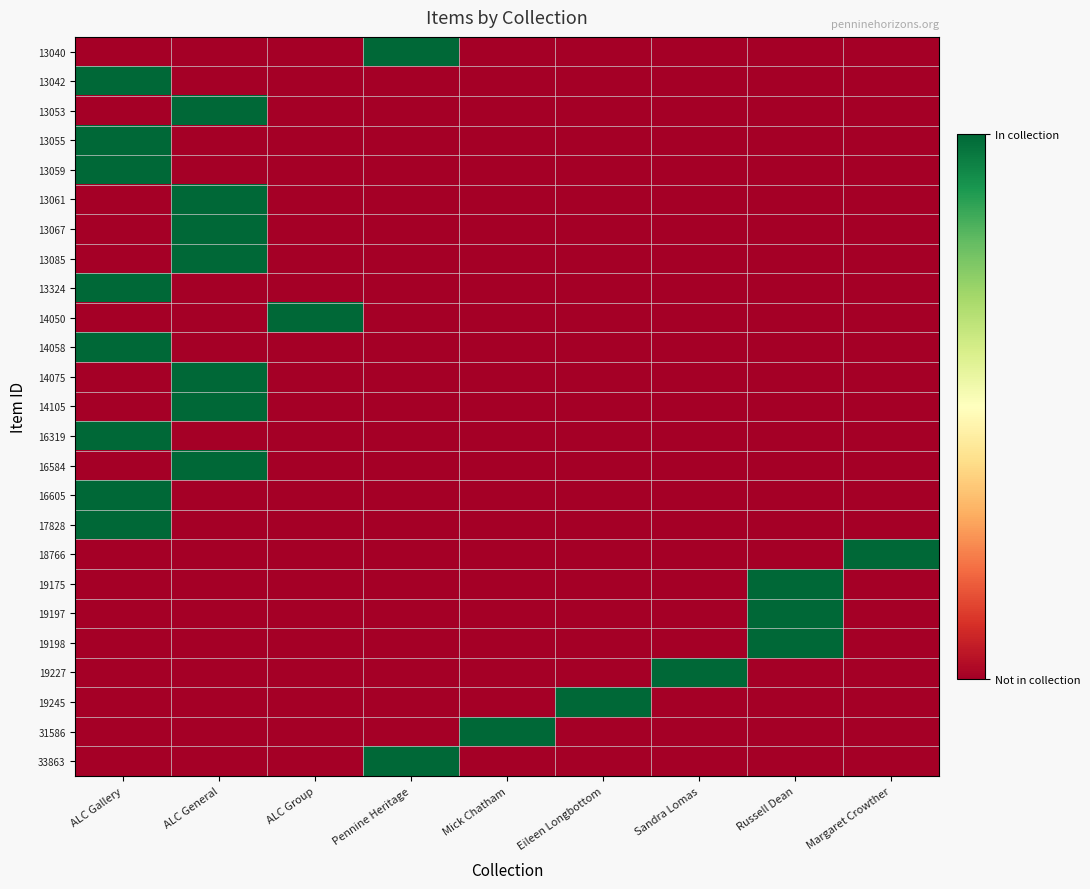

Which series has the largest range (max minus min)?

13040